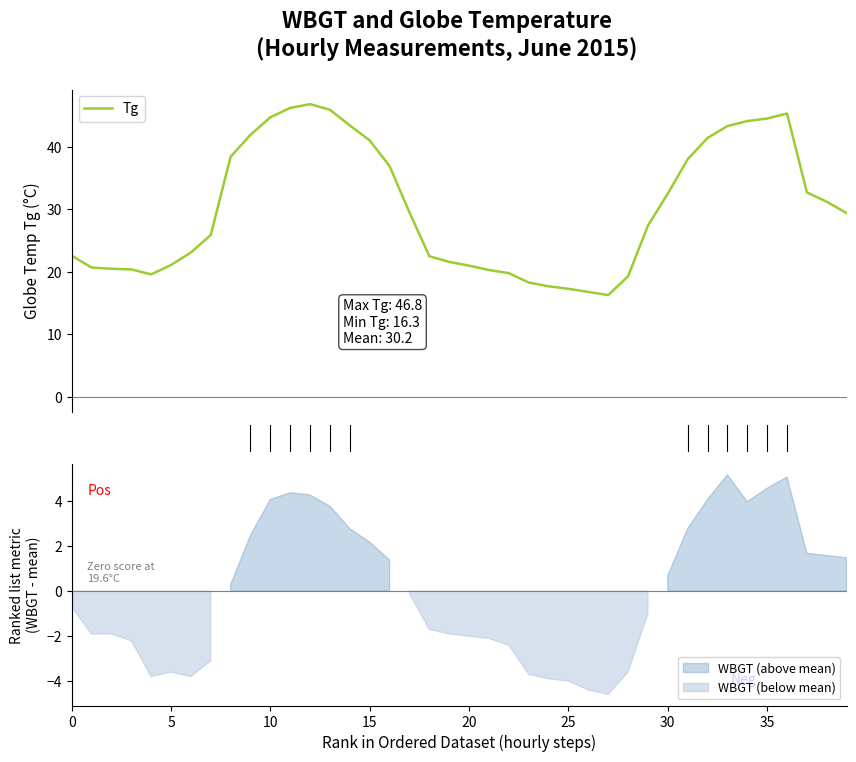

Does the chart have visible grid lines?

No